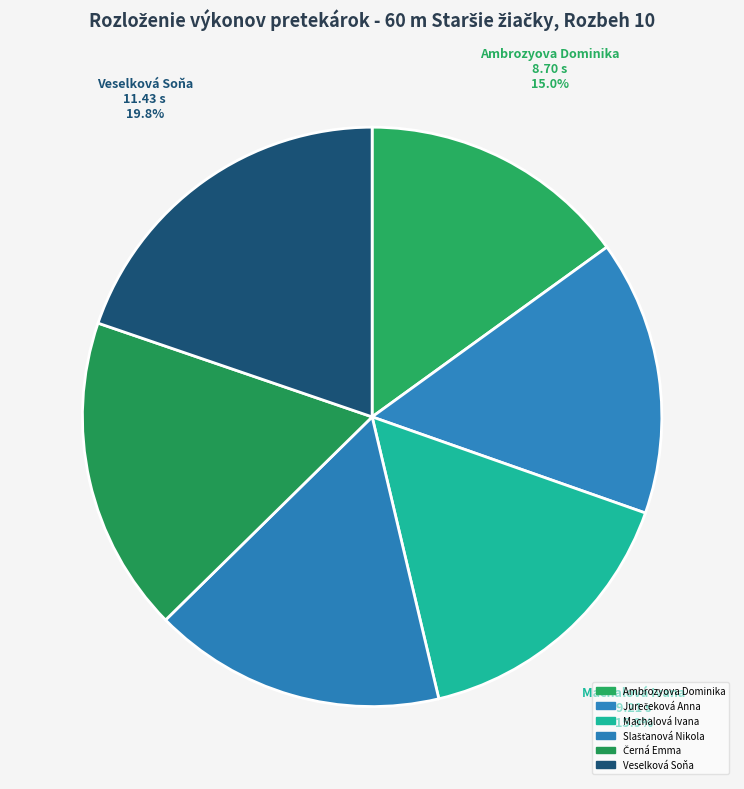

Does any single category account for the majority?

No